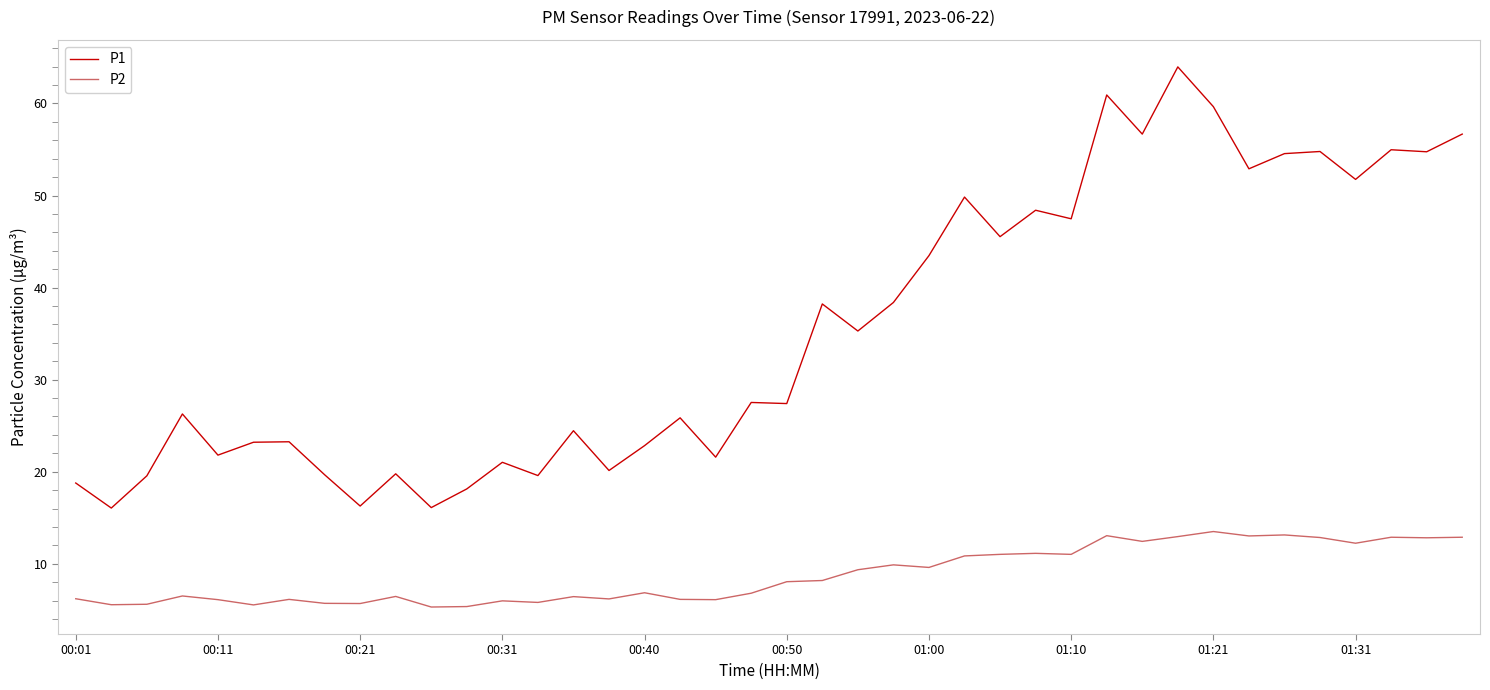

What is the difference between the maximum and minimum values in the P2 series?

8.2